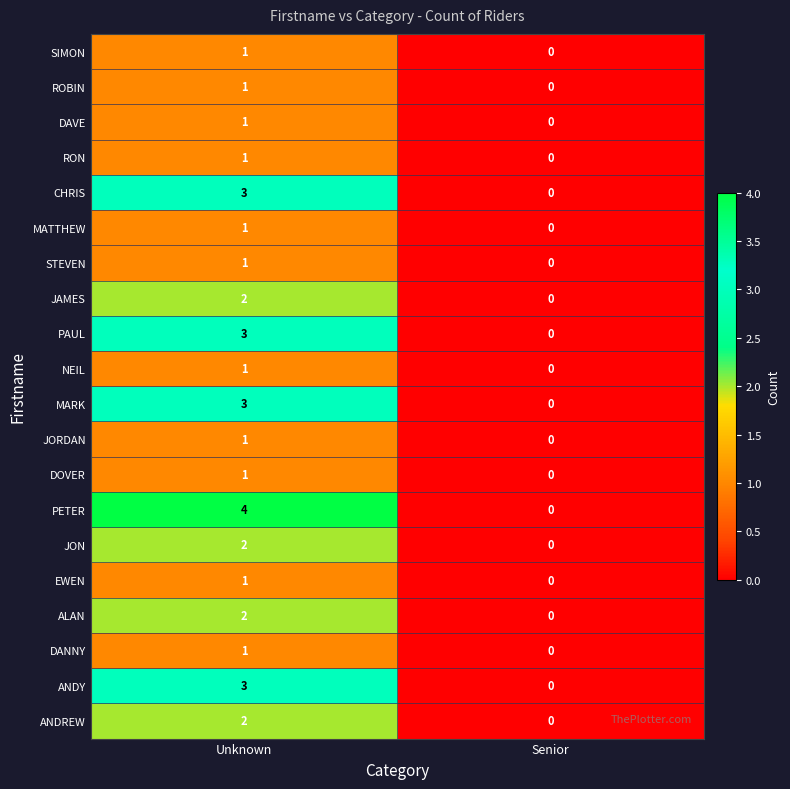

How many series are shown in this chart?

20